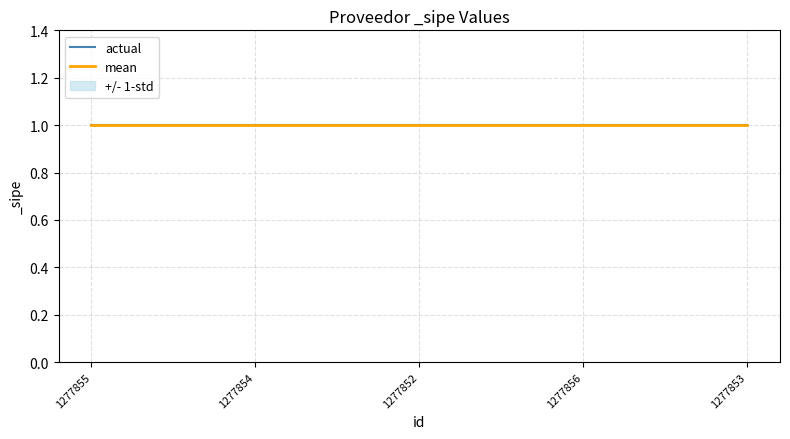

True or false: actual and _sipe intersect in this chart.

False